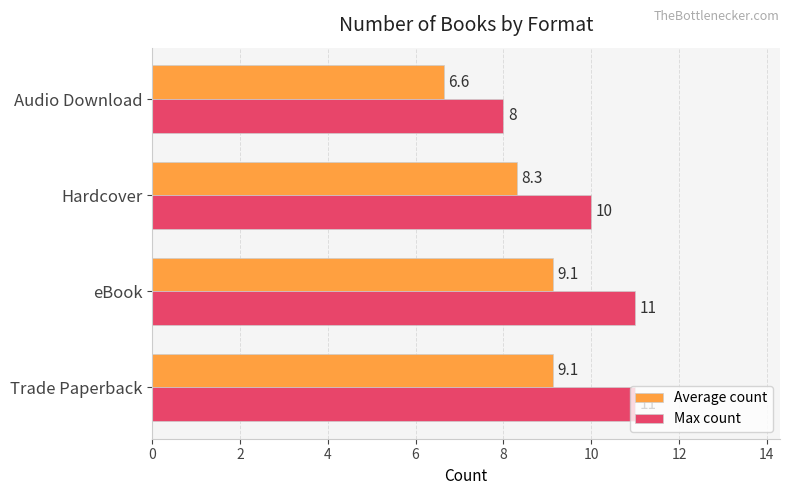

Which series has the largest total across all categories?

Max count